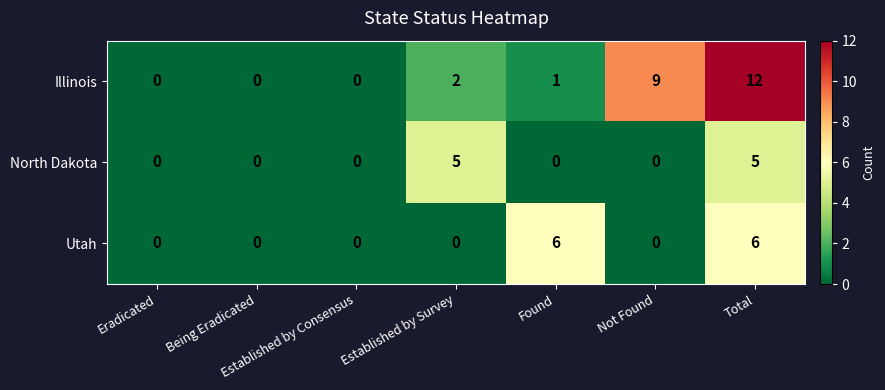

What is the sum of the Illinois values at Not Found and Eradicated?

9